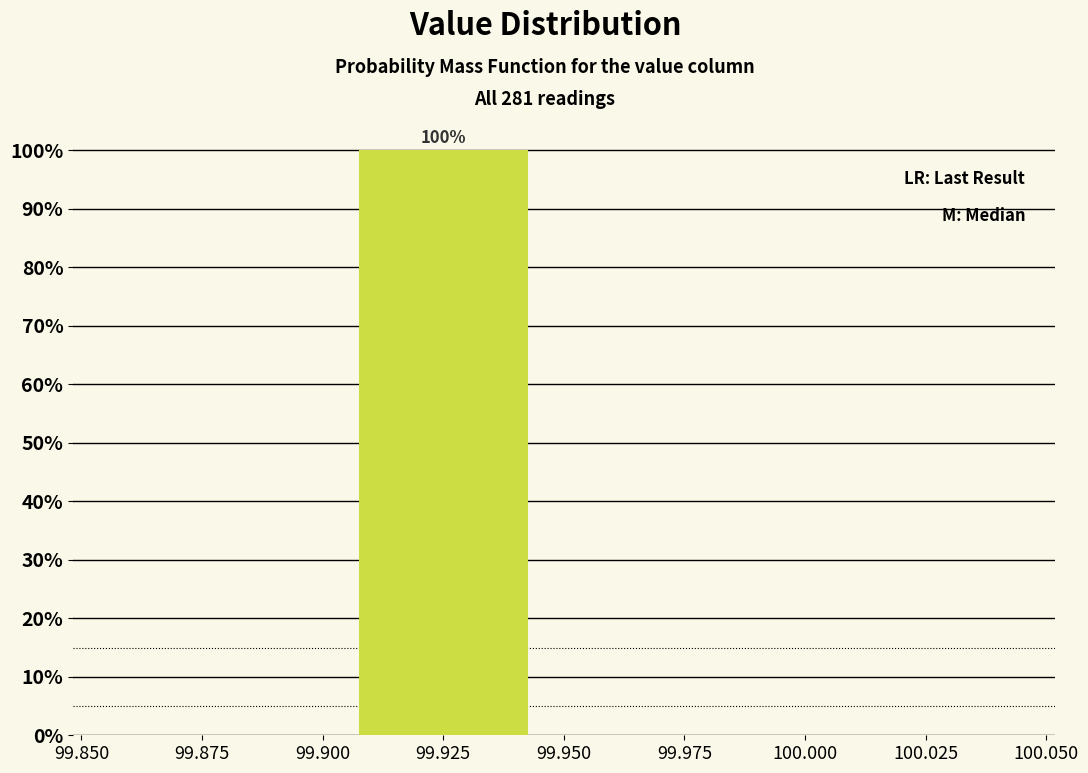

Over which range of the x-axis is the bar tallest?

99.900 to 99.950